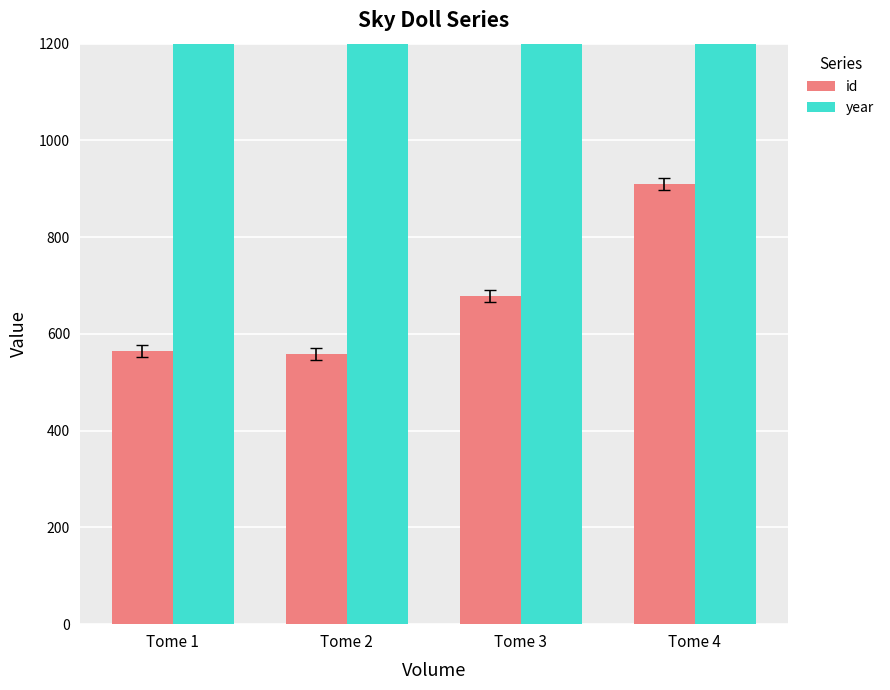

At which category is the sum across all series the highest?

Tome 4